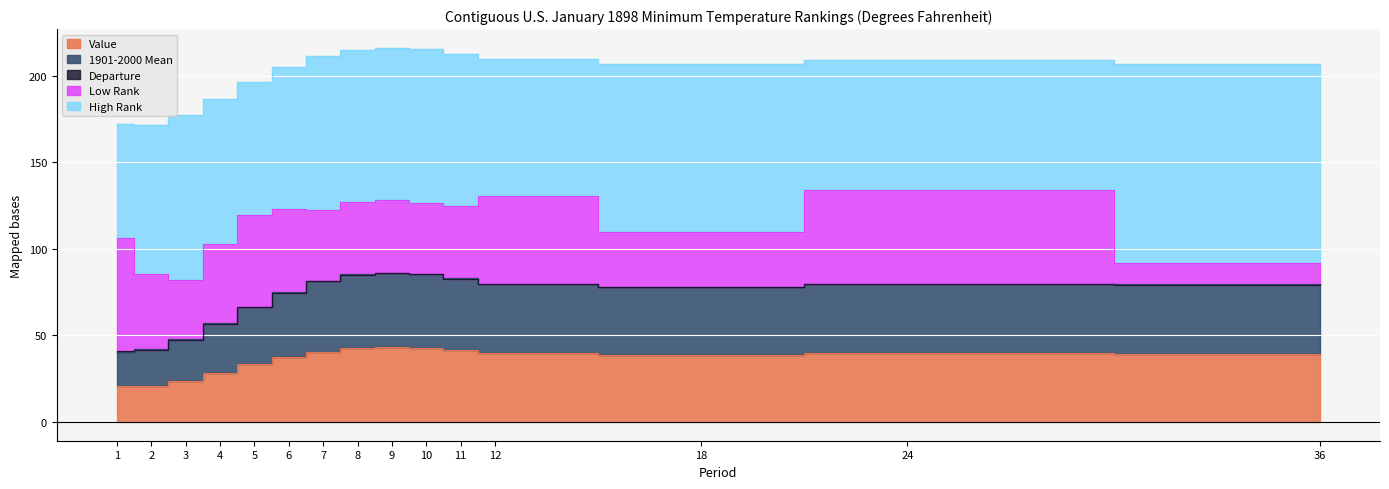

How many data points in Low Rank are above 42?

7